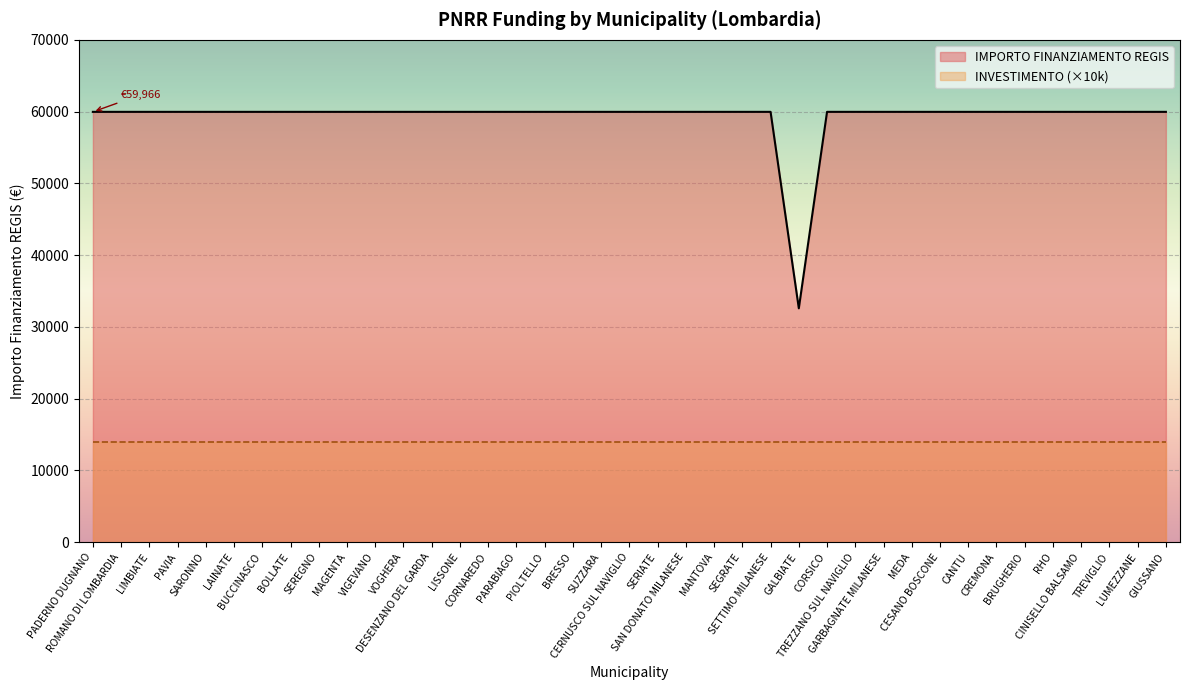

What is the average value?

59264